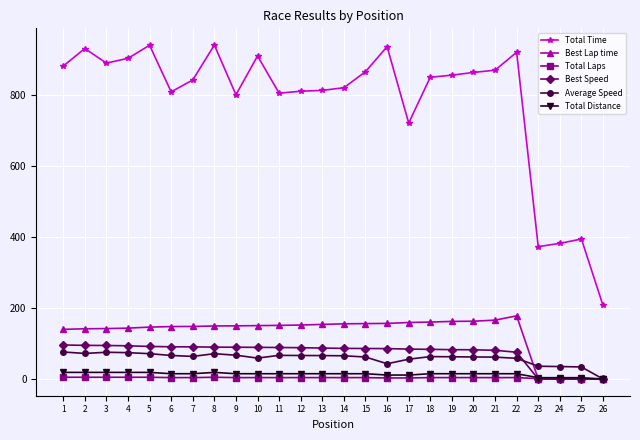

True or false: Total Distance has more than 0 interior local peaks.

True